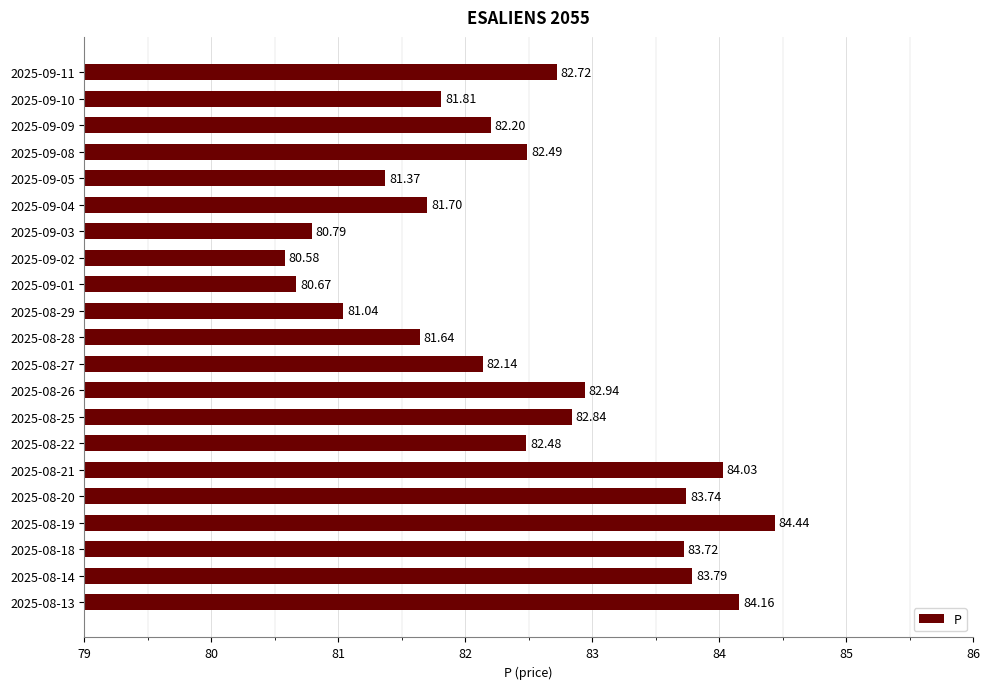

Are the bars horizontal?

Yes